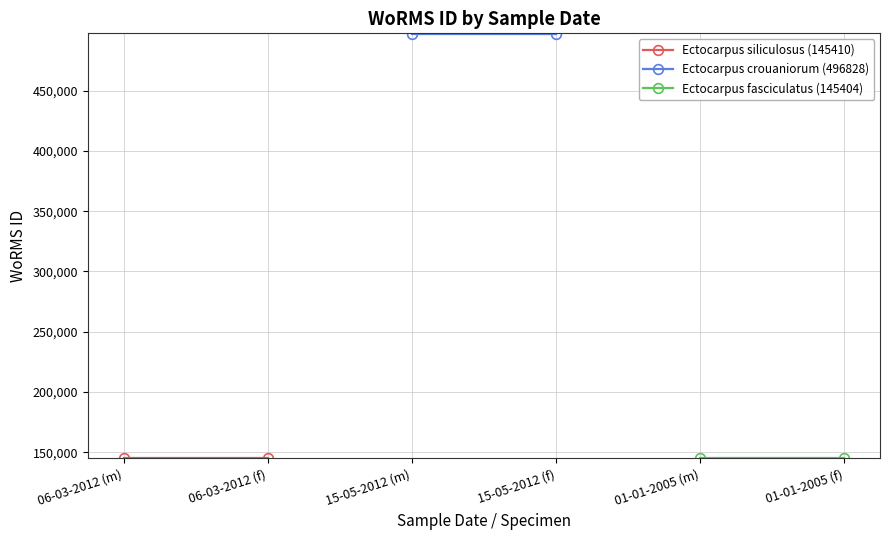

Which series has the largest total across all categories?

Ectocarpus crouaniorum (496828)